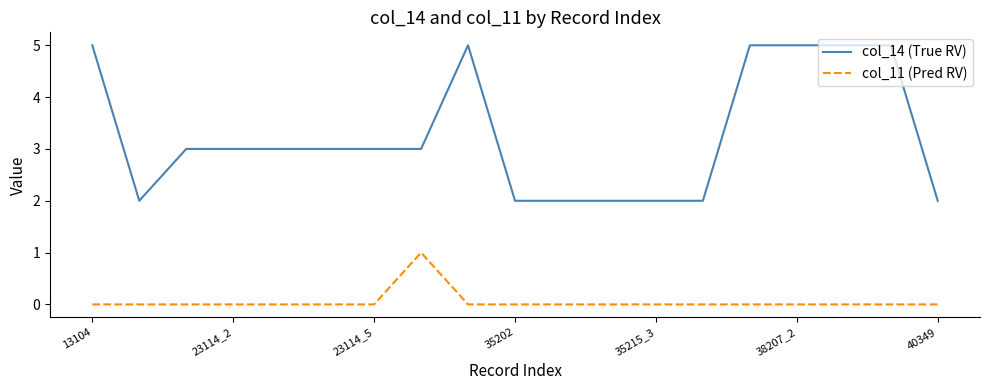

True or false: col_14 (True RV) and col_11 (Pred RV) cross at least once.

False